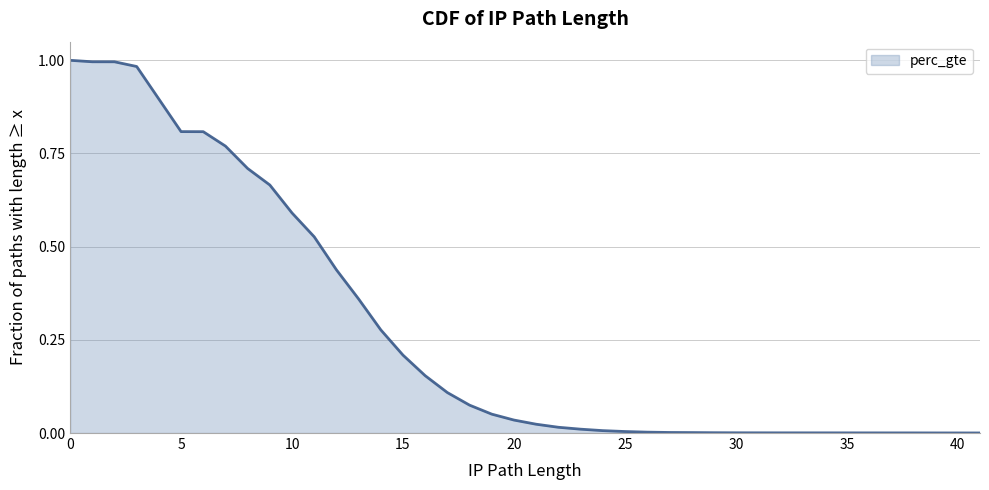

List the labels in order of value, smallest first.

41, 40, 39, 38, 37, 36, 34, 33, 32, 31, 30, 29, 28, 27, 26, 25, 24, 23, 22, 21, 20, 19, 18, 17, 16, 15, 14, 13, 12, 11, 10, 9, 8, 7, 6, 5, 3, 2, 1, 0